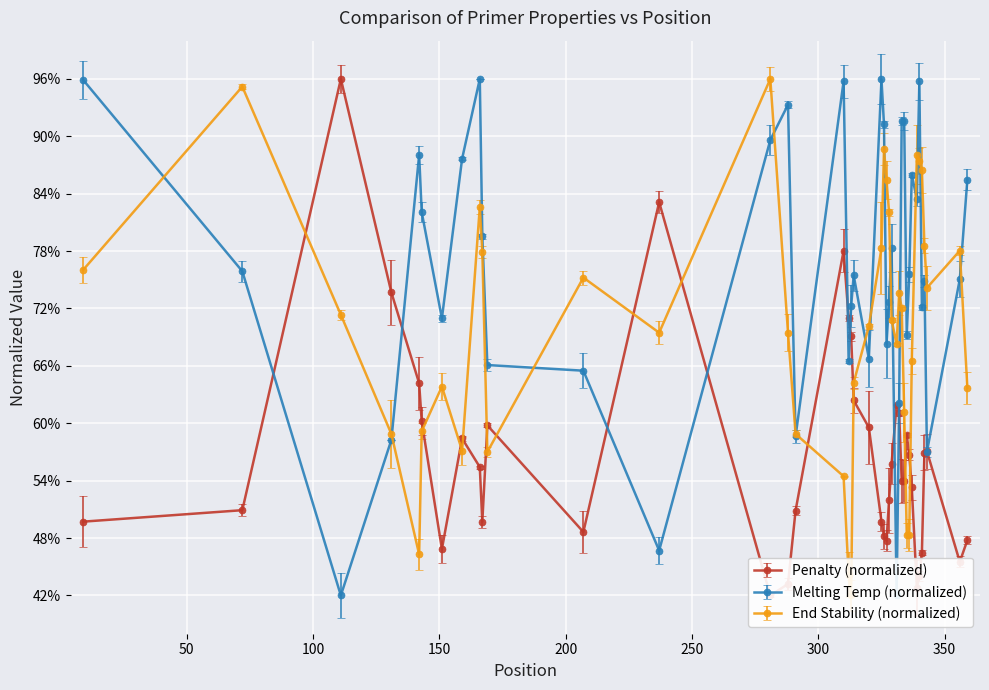

How many times do pen and PRIMER_RIGHT_0_TM cross each other?

10